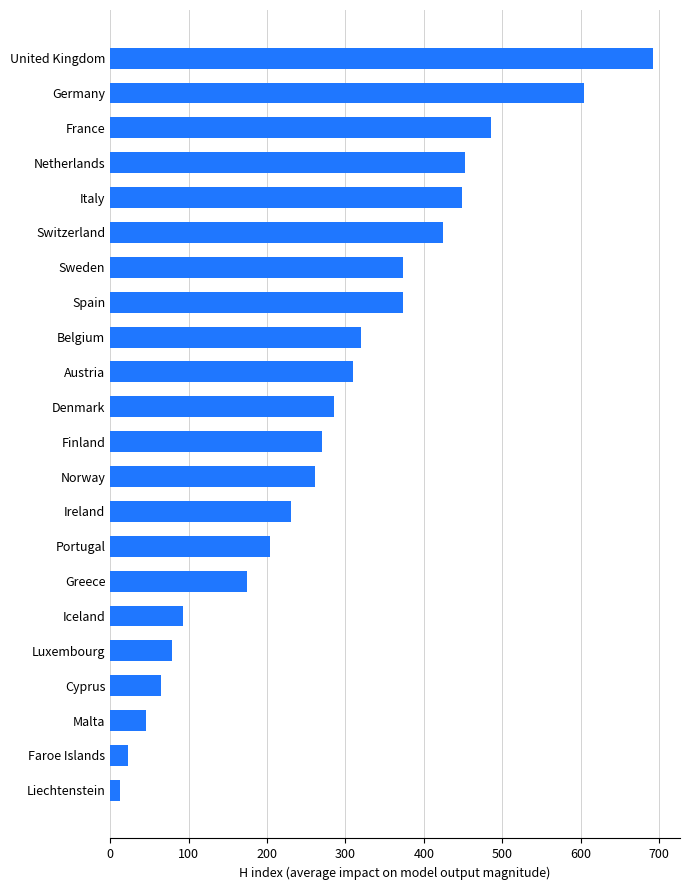

Reading bottom to top, transcribe all the data shown in this chart.

Liechtenstein=12	Faroe Islands=23	Malta=45	Cyprus=65	Luxembourg=79	Iceland=93	Greece=174	Portugal=204	Ireland=230	Norway=261	Finland=270	Denmark=285	Austria=310	Belgium=320	Spain=373	Sweden=373	Switzerland=424	Italy=449	Netherlands=453	France=485	Germany=604	United Kingdom=692